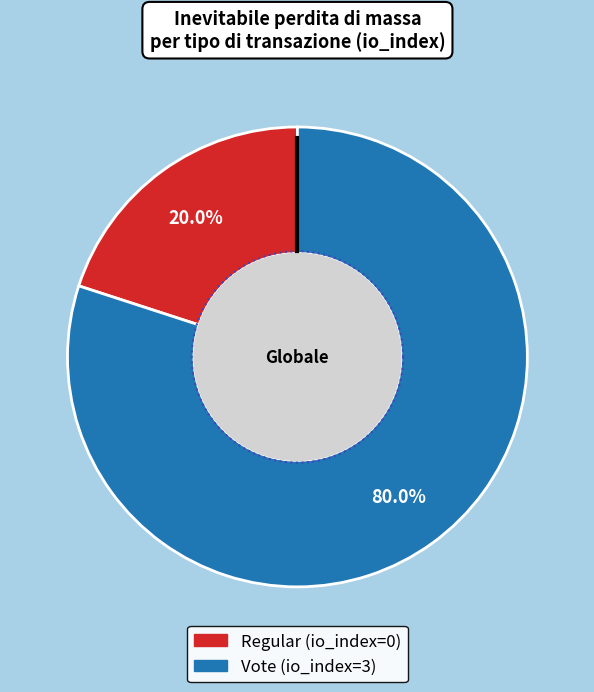

Count the number of slices in the pie.

2